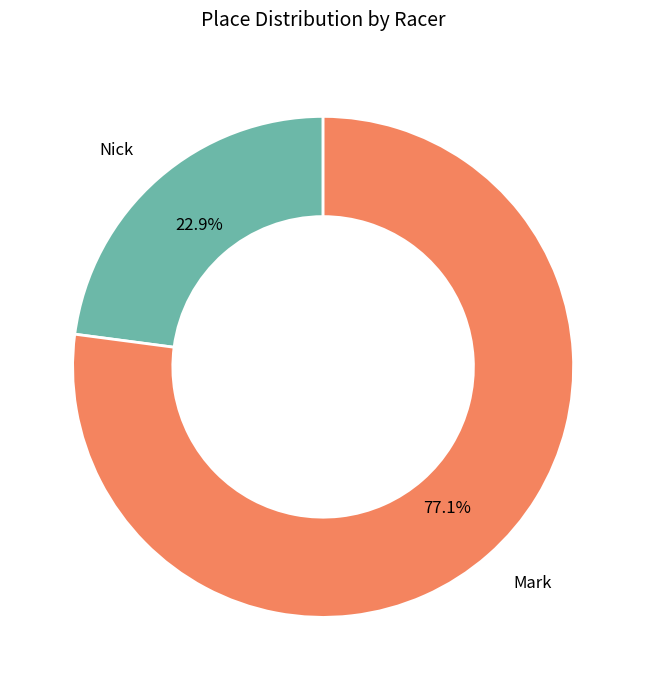

Is there a majority slice in this chart?

Yes